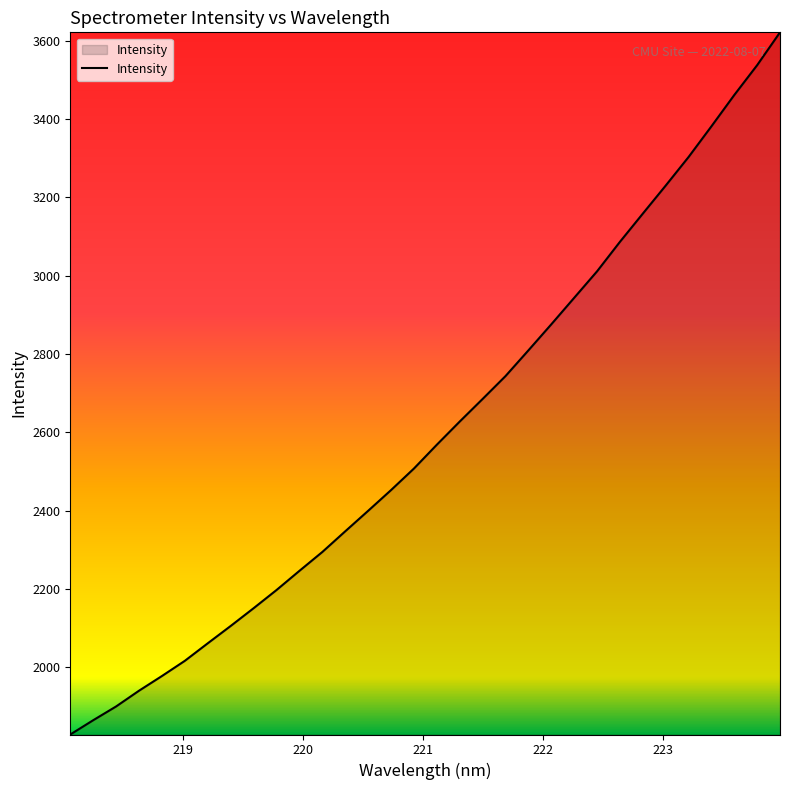

What is the minimum value shown in the chart?

1827.8